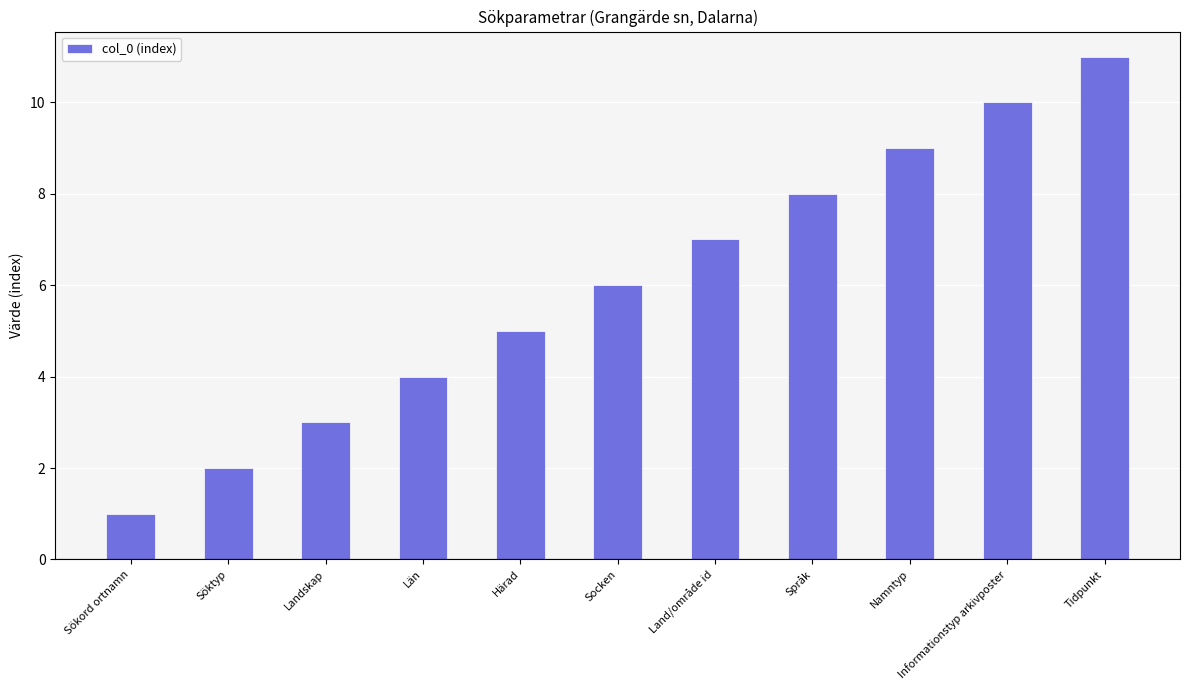

What is the change in value from Land/område id to Språk?

+1